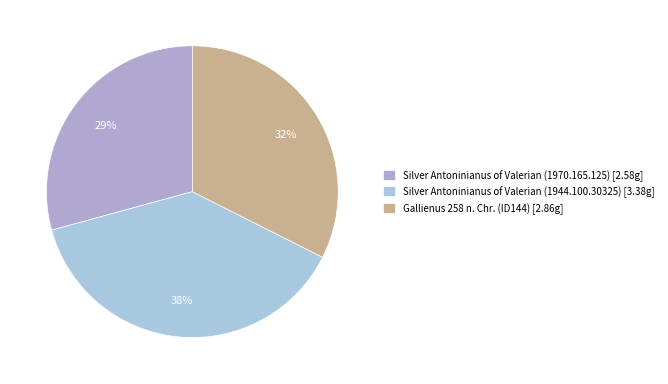

Is the sum of Gallienus 258 n. Chr. (ID144) and Silver Antoninianus of Valerian (1944.100.30325) greater than half?

Yes